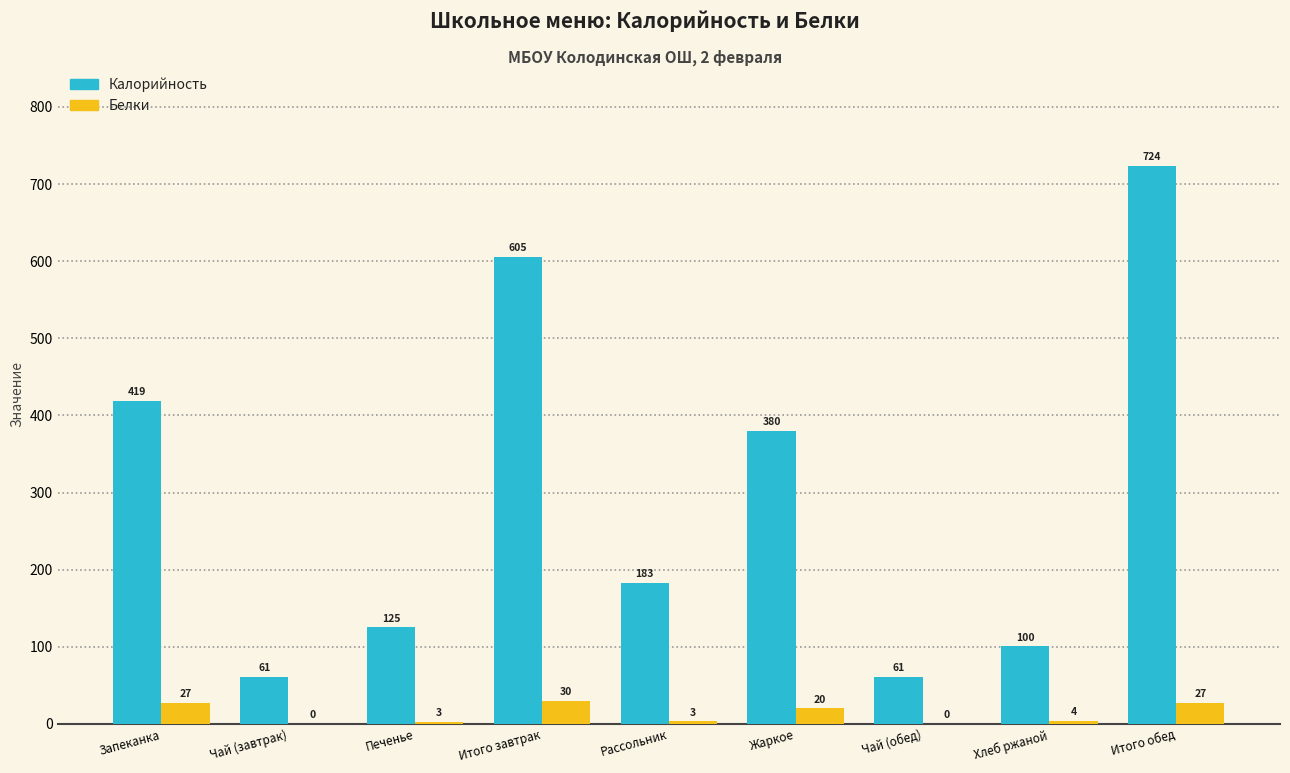

Are the bars grouped side by side (vs. stacked)?

Yes